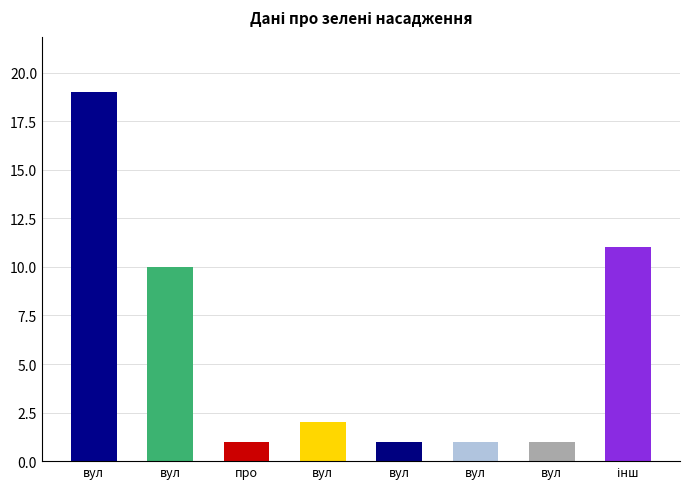

The value at вул is 10. True or false?

True